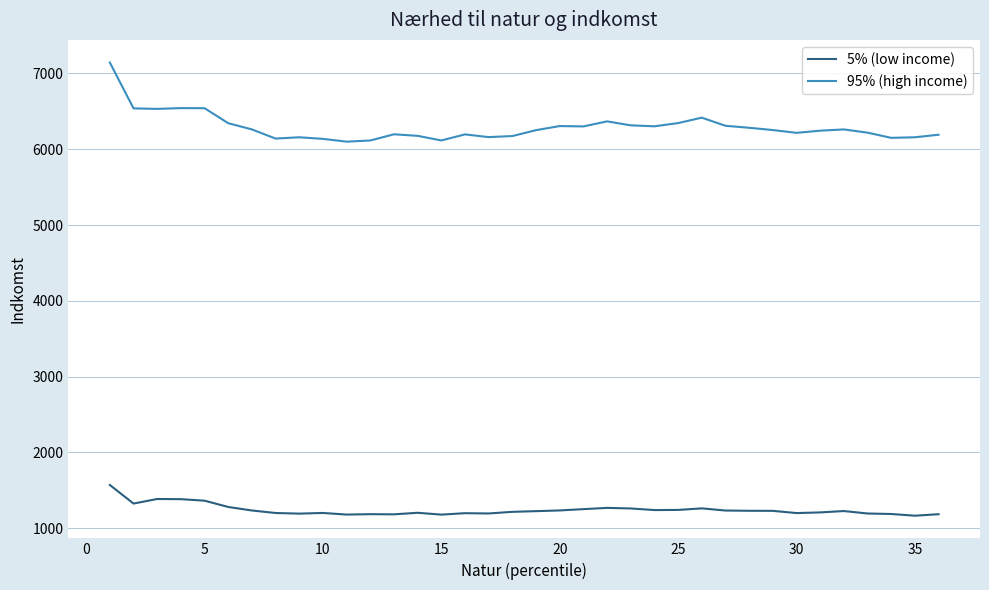

What is the highest value of the 5% (low income) series?

1569.9